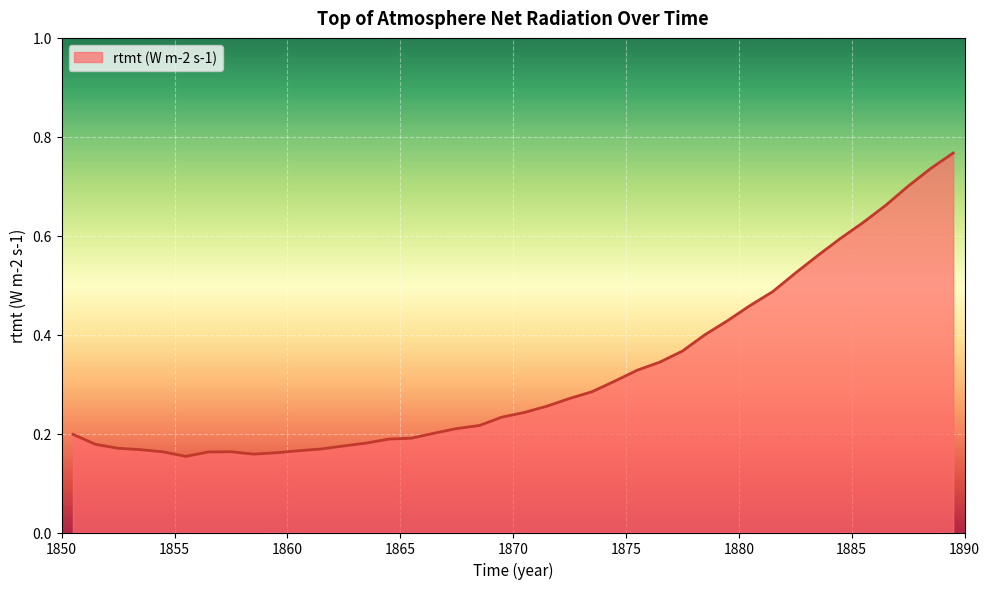

At which category does the data reach its first local peak?

1857.5